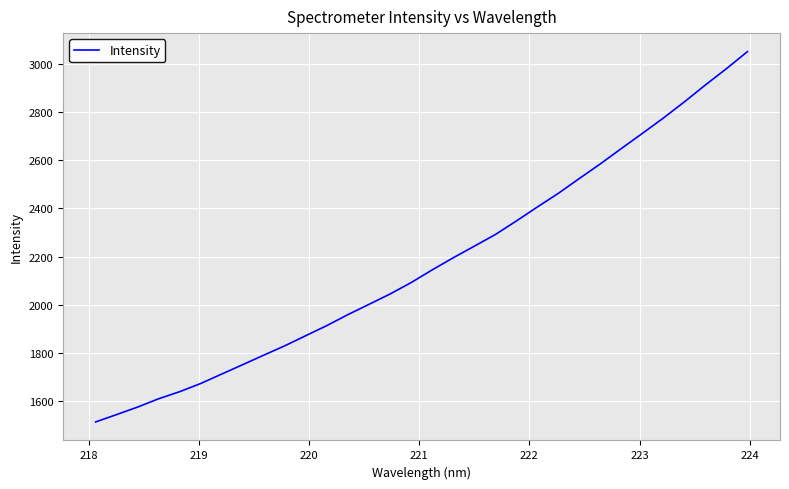

What is the maximum value shown in the chart?

3049.7